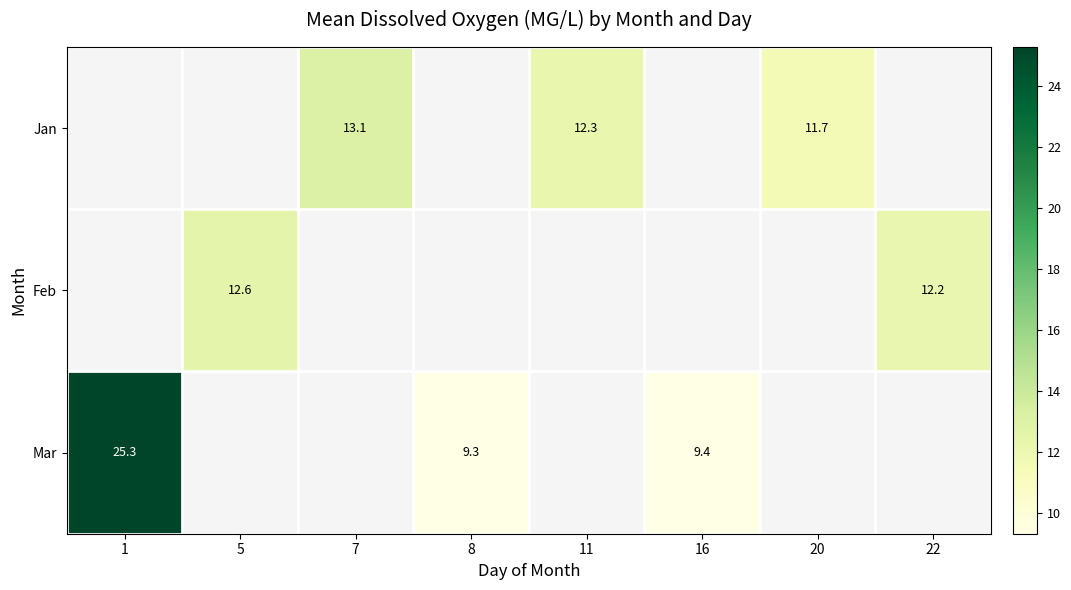

Which has a higher value, 8 or 20?

20